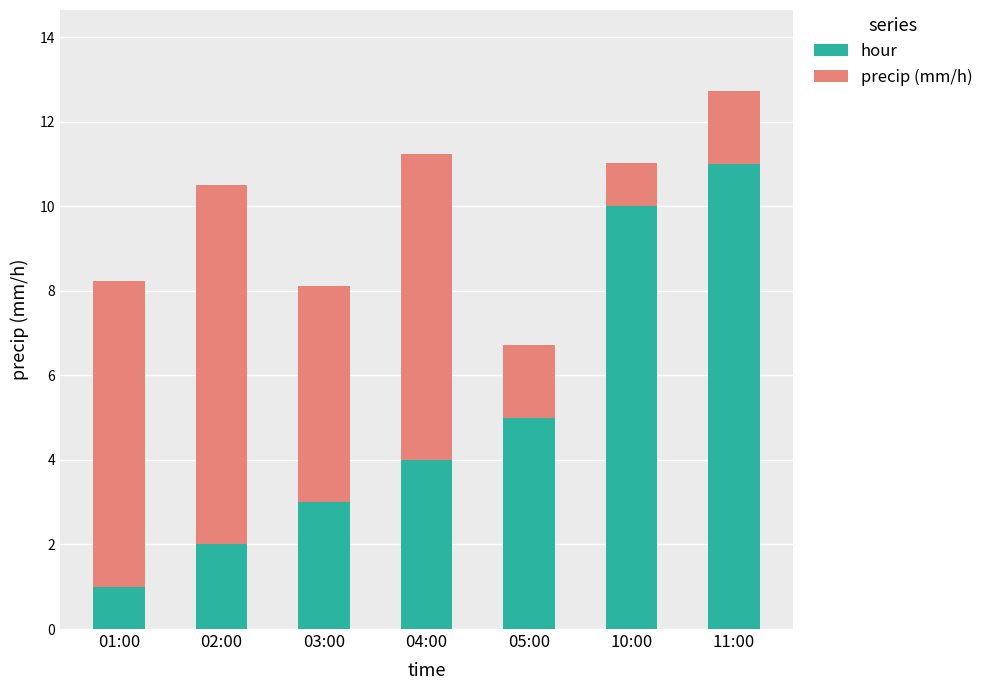

Reading right to left, what are the values for hour?

11.0	10.0	5.0	4.0	3.0	2.0	1.0